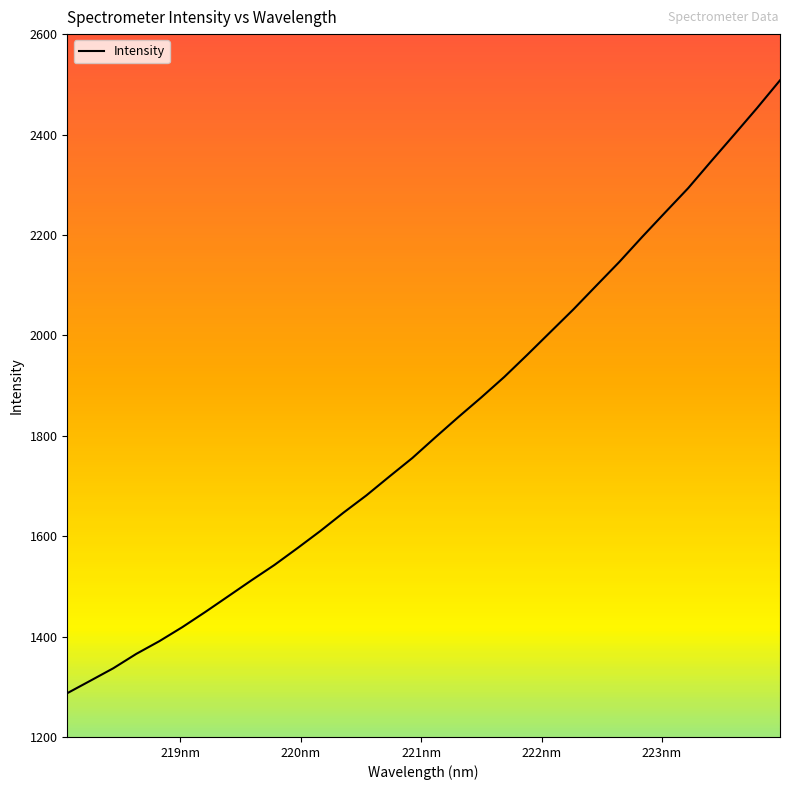

What is the greatest value displayed?

2508.0